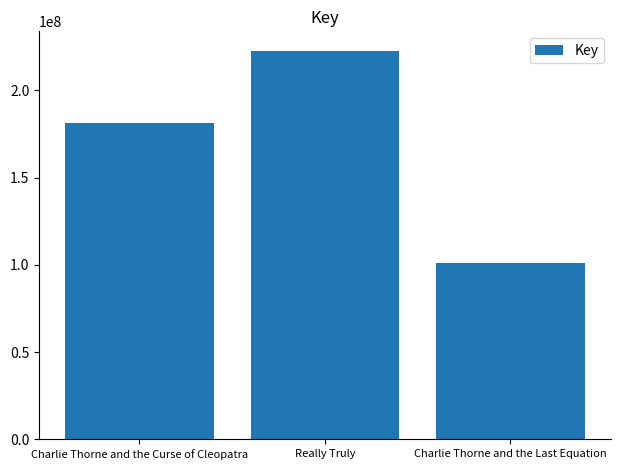

Does the chart contain any negative values?

No